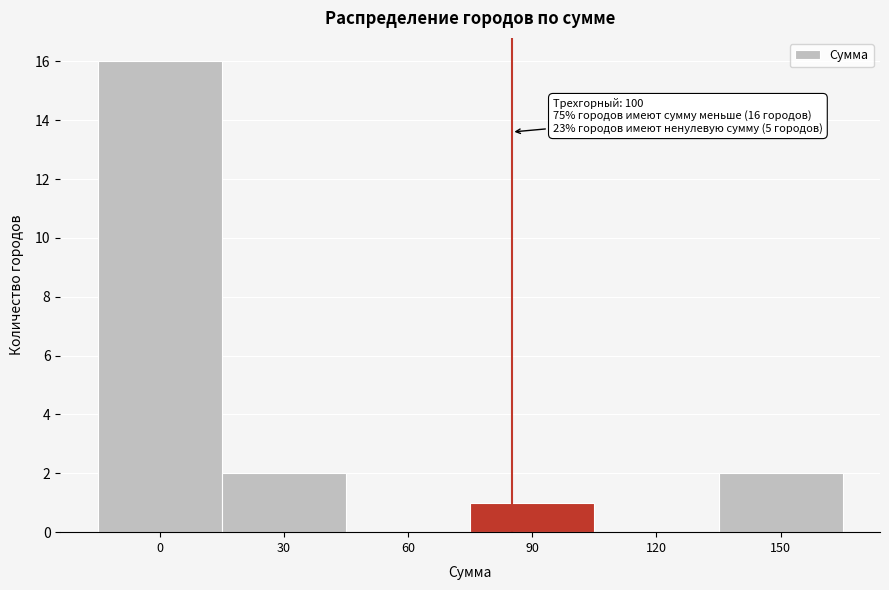

Reading left to right, what are all the values shown in this chart?

0=16	30=2	60=0	90=1	120=0	150=2